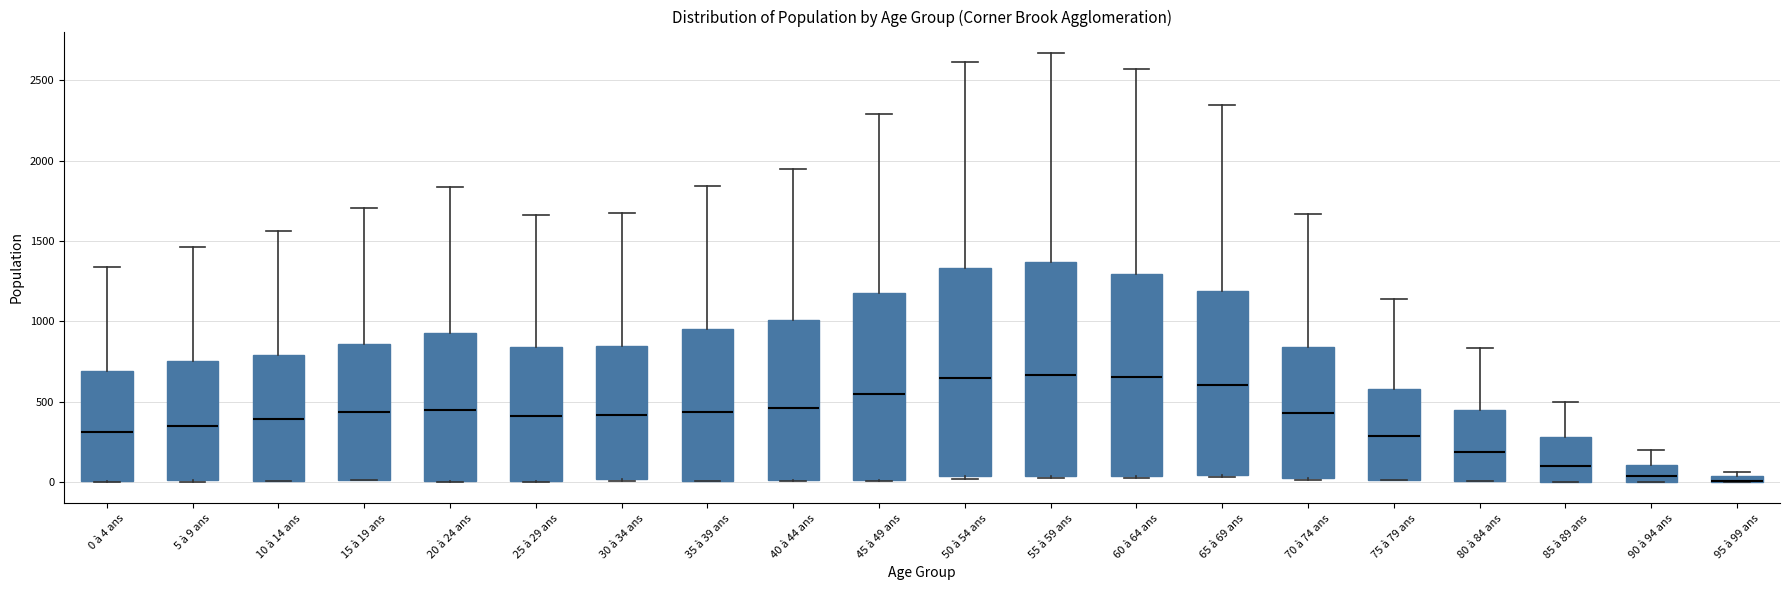

Where does the median line of the box for 30 à 34 ans sit on the y-axis? The values are not printed on the chart, so give them approximately, as read against the axis.

400